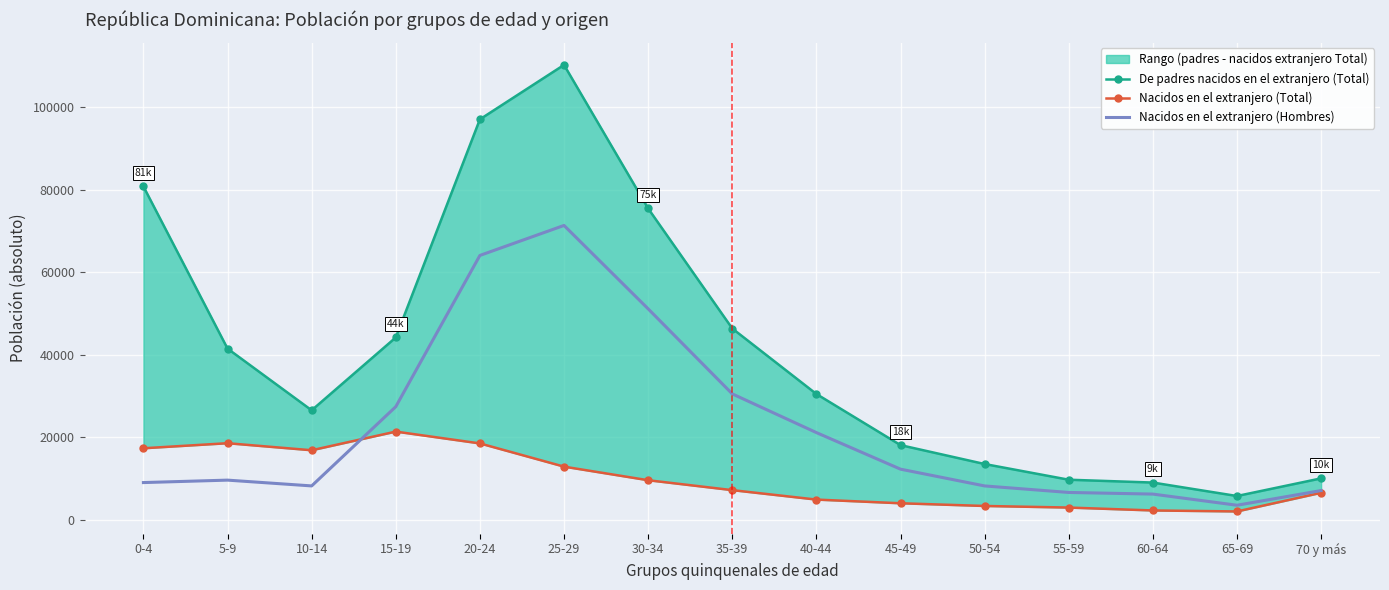

Which has a higher value, 40-44 or 35-39?

35-39